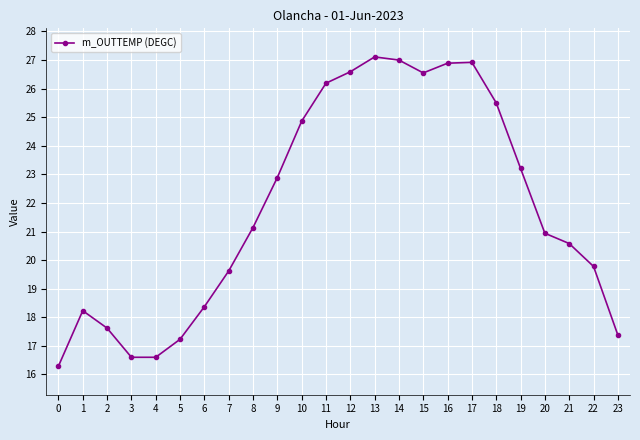

Reading left to right, extract all data points from this chart.

0=16.3	1=18.2	2=17.6	3=16.6	4=16.6	5=17.2	6=18.4	7=19.6	8=21.1	9=22.9	10=24.9	11=26.2	12=26.6	13=27.1	14=27.0	15=26.6	16=26.9	17=26.9	18=25.5	19=23.2	20=20.9	21=20.6	22=19.8	23=17.4